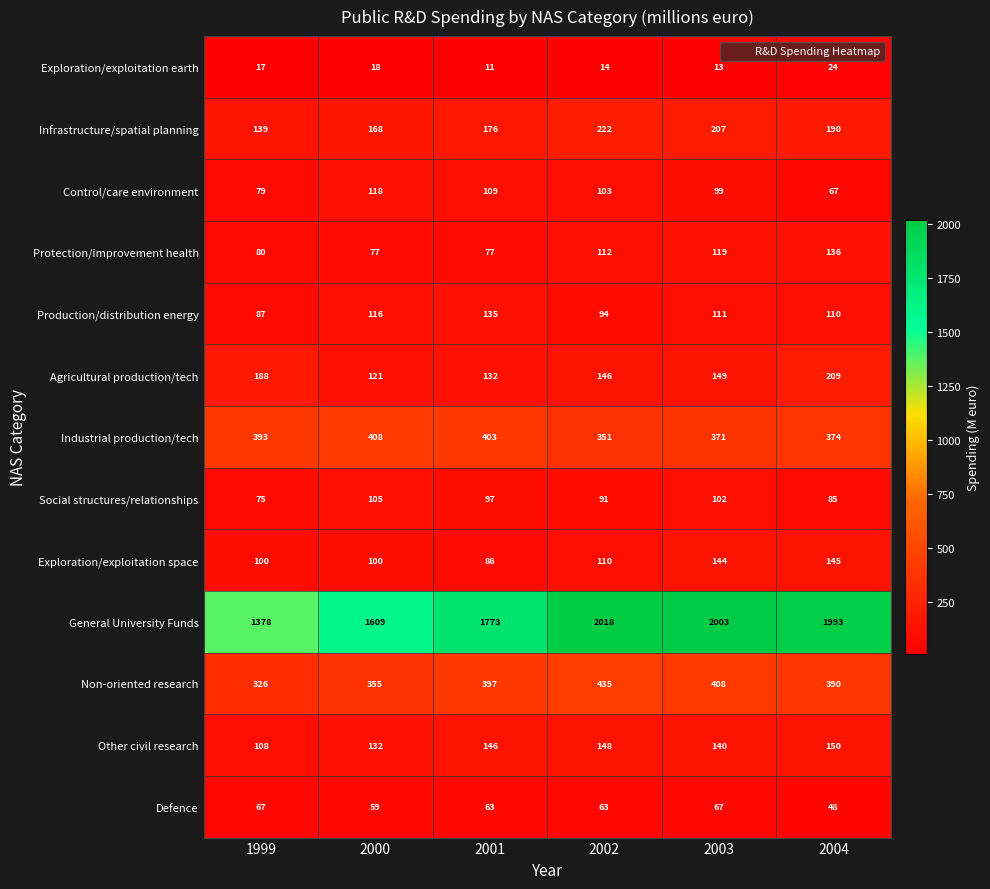

What is the difference between the highest and lowest values at 1999?

1361